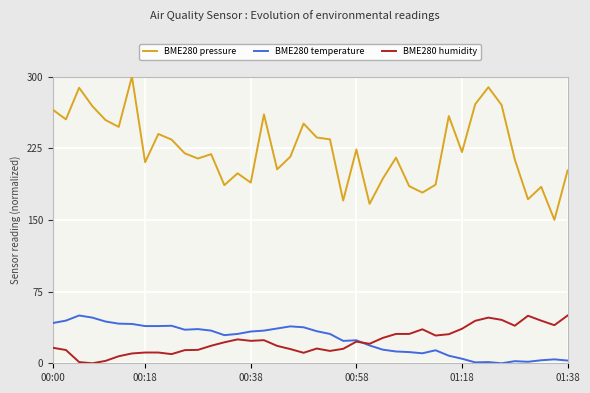

How many values in the BME280 pressure series exceed 219?

20